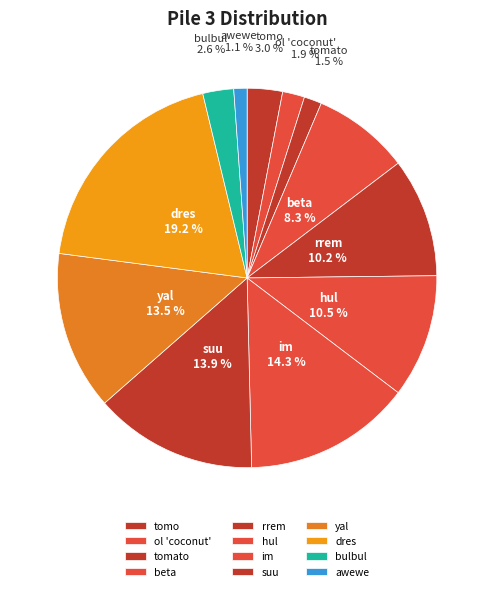

Count the number of slices in the pie.

12